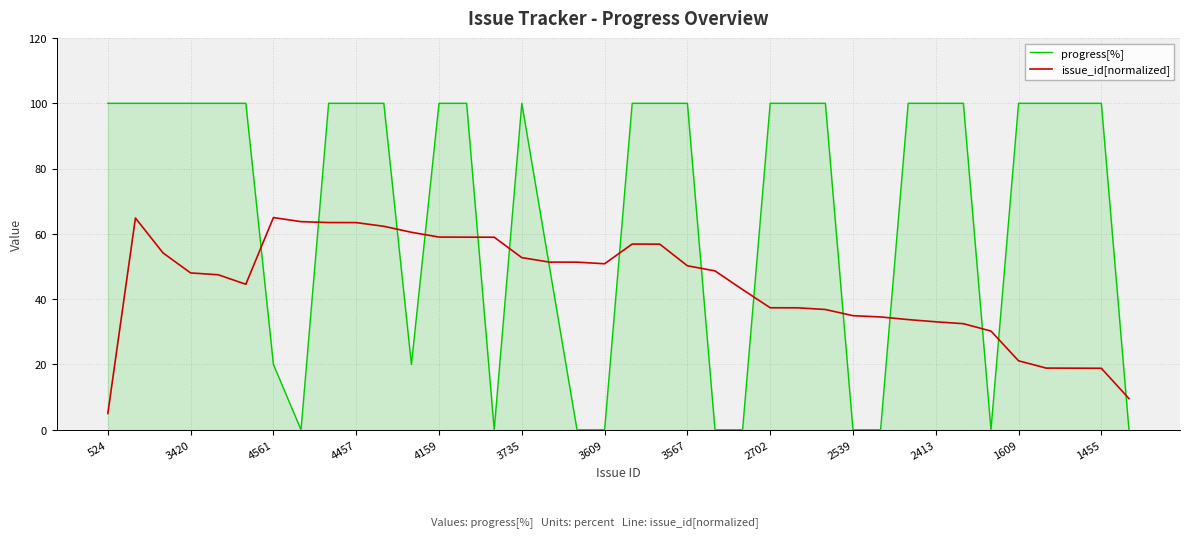

How many intersections are there between progress[%] and issue_id[normalized]?

15